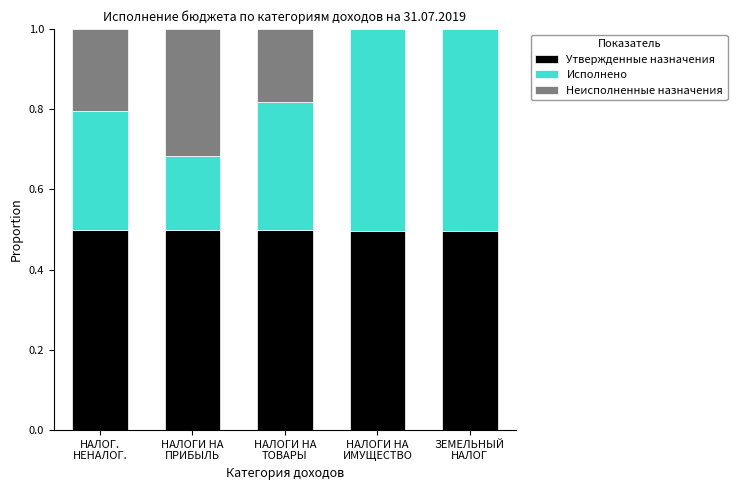

Does the chart contain stacked bars?

Yes